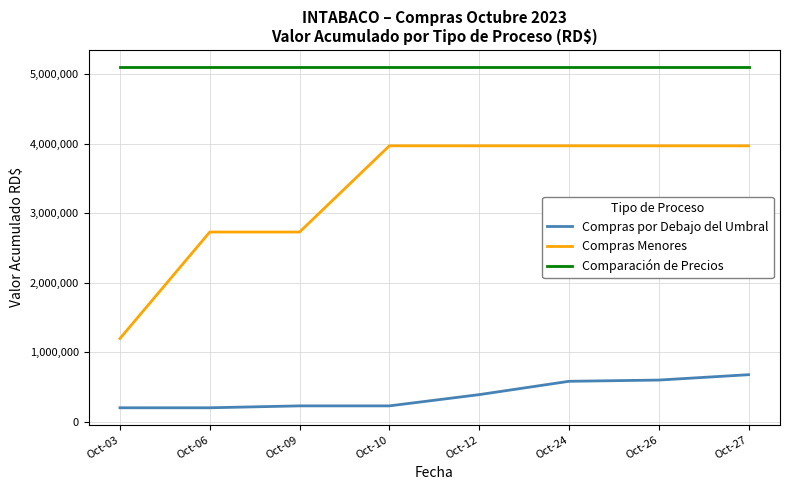

Which series has the largest range (max minus min)?

Compras Menores